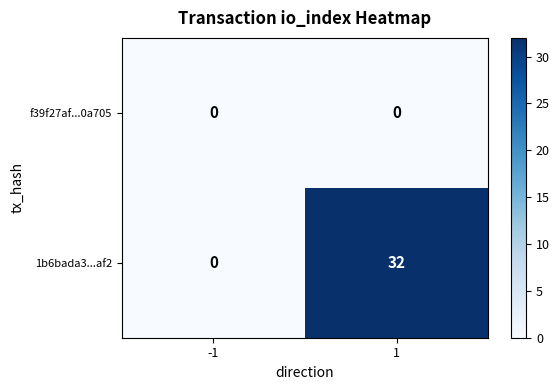

At 1, list the series in order from largest to smallest.

1b6bada3...af2, f39f27af...0a705